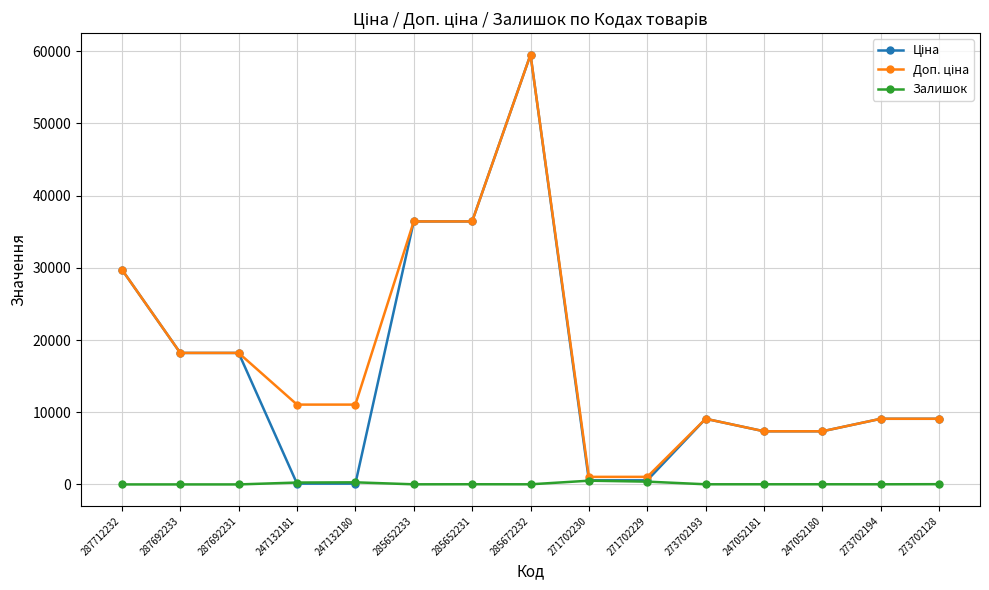

What is the spread (max minus min) of values at 287692231?

18212.0